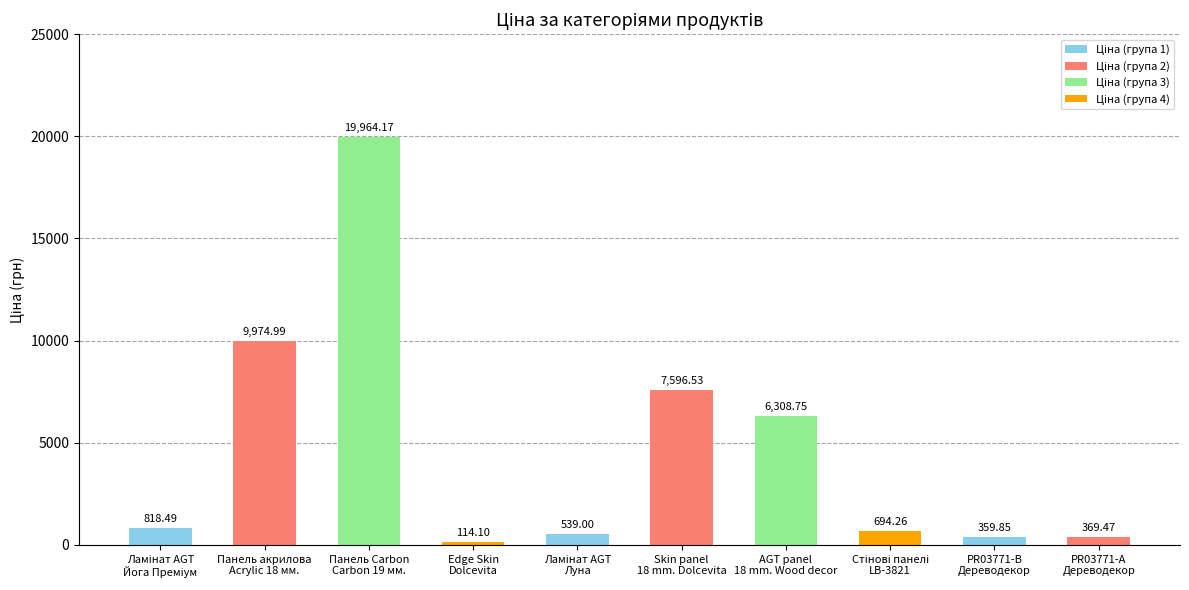

Reading left to right, what are all the values shown in this chart?

818.5	9975.0	19964.2	114.1	539.0	7596.5	6308.8	694.3	359.9	369.5